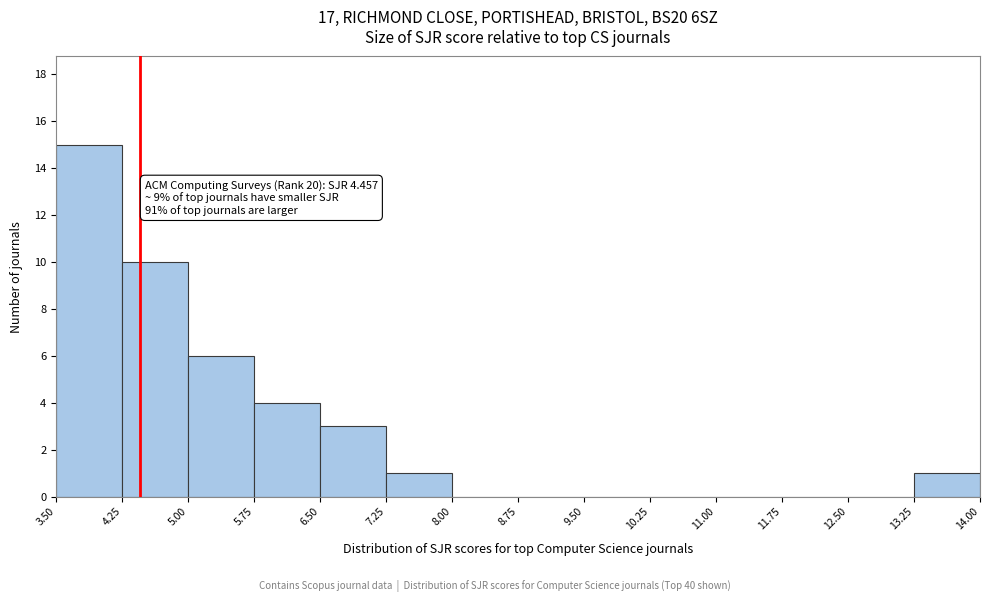

Which range on the x-axis has the tallest bar?

3.50 to 4.25